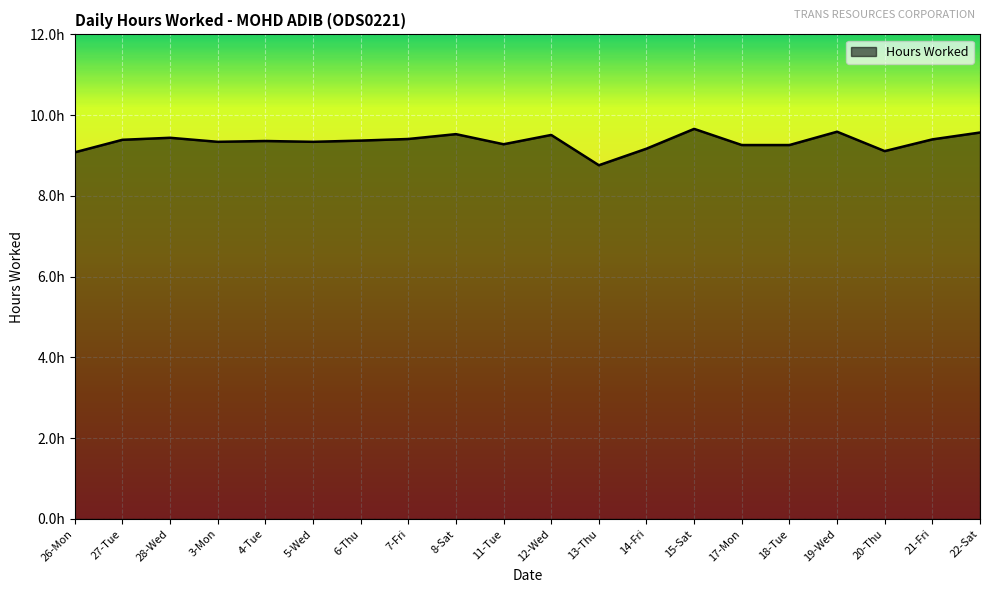

Does the chart have visible grid lines?

Yes